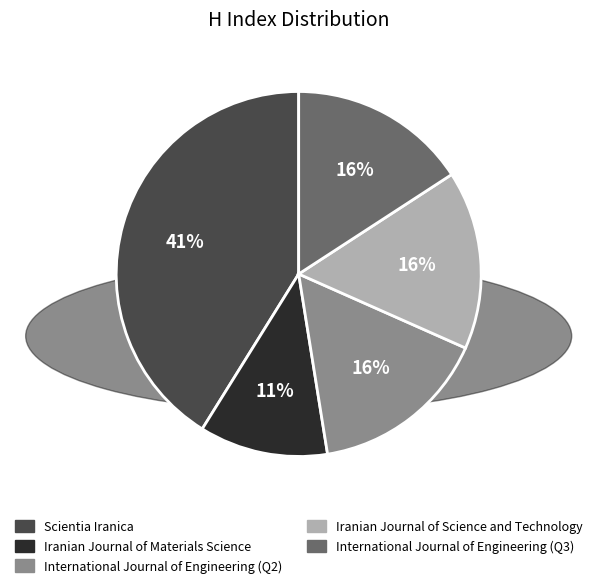

How many slices are in this pie chart?

5